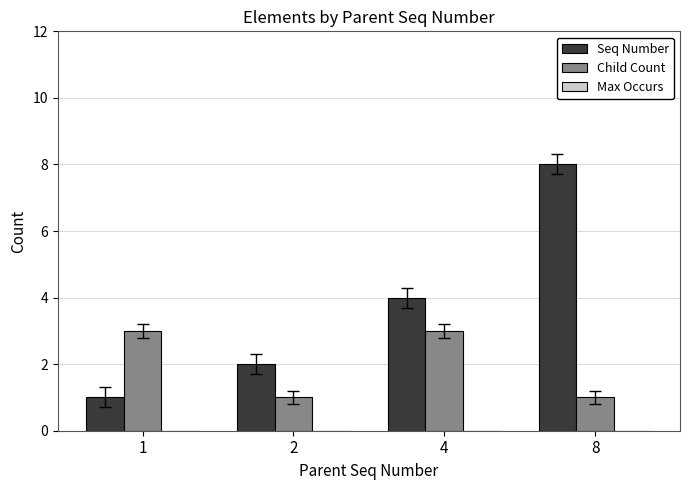

Rank the series at 2 from lowest to highest value.

Child Count, Seq Number